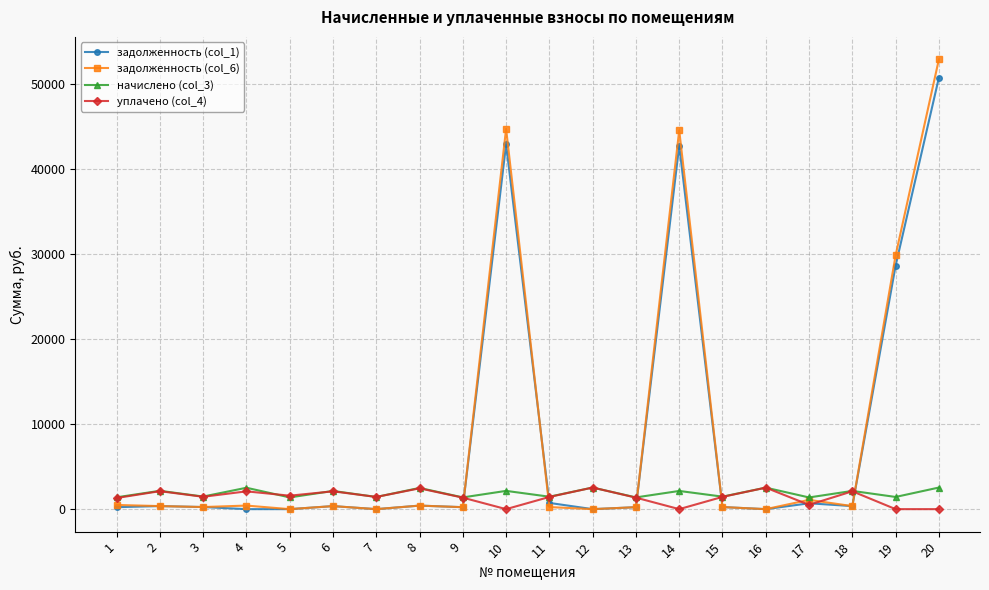

At which category is the sum across all series the highest?

20